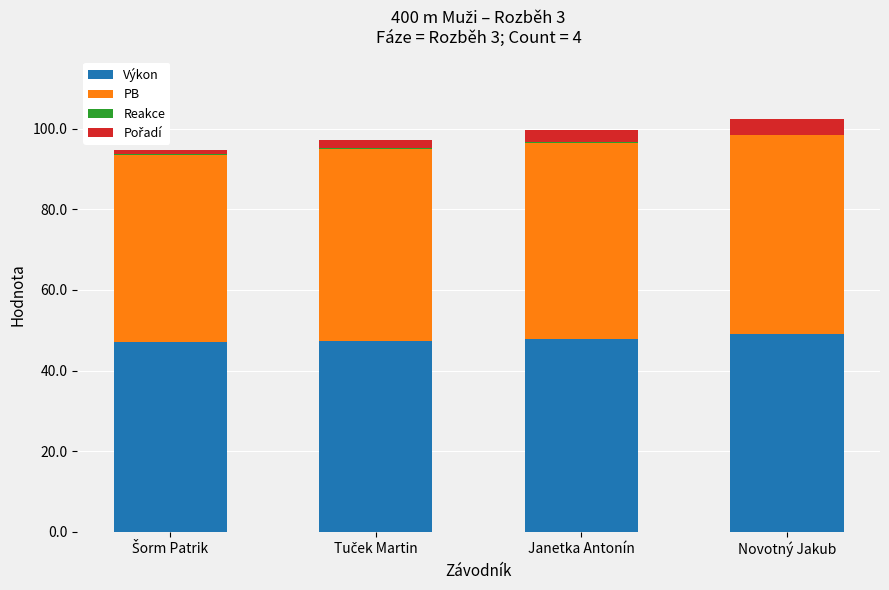

What is the sum of all Výkon values?

191.5